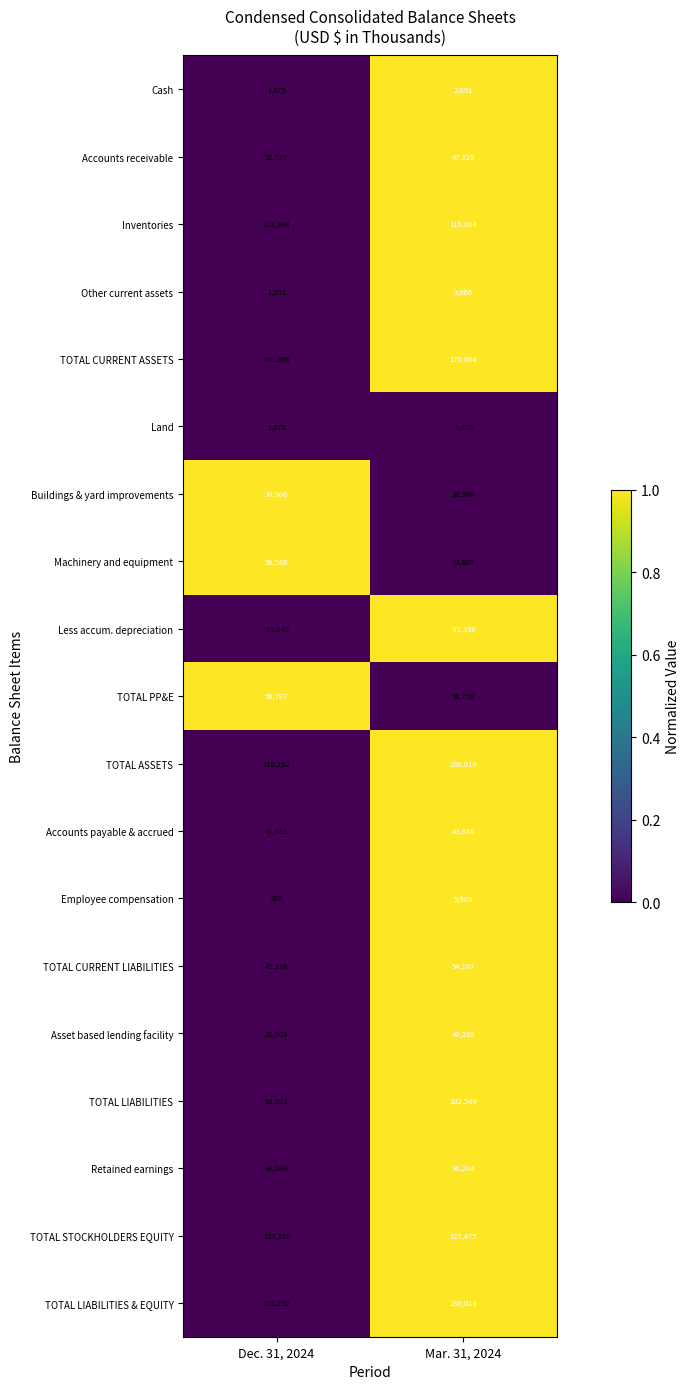

Which label corresponds to the largest value in the chart?

Mar. 31, 2024